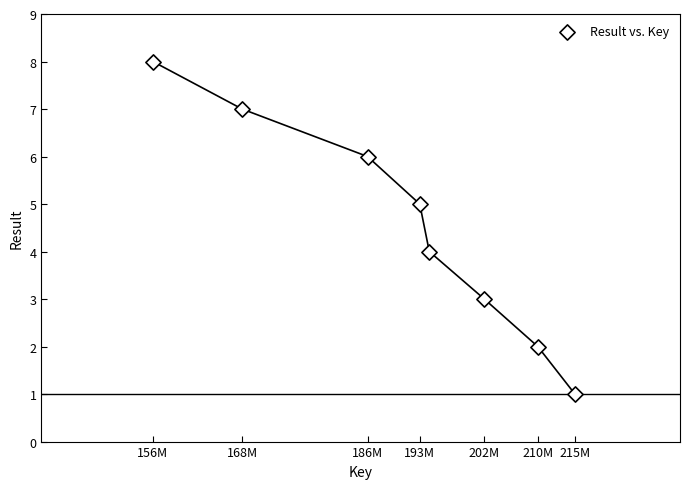

What is the range of X values (max minus min)?

59480236